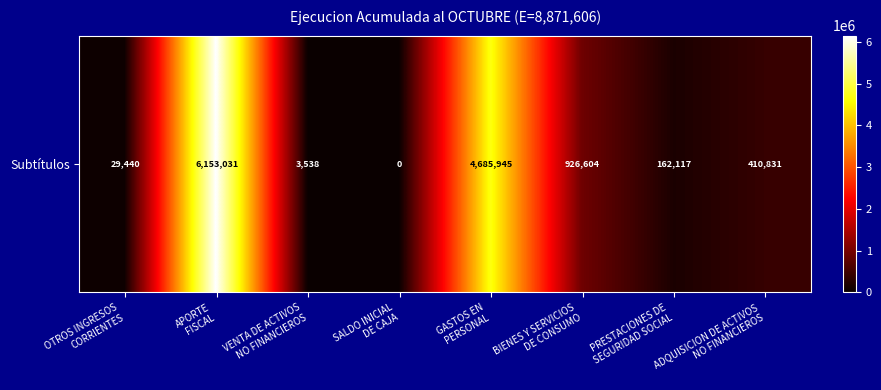

Reading left to right, what are all the values shown in this chart?

29440	6153031	3538	0	4685945	926604	162117	410831